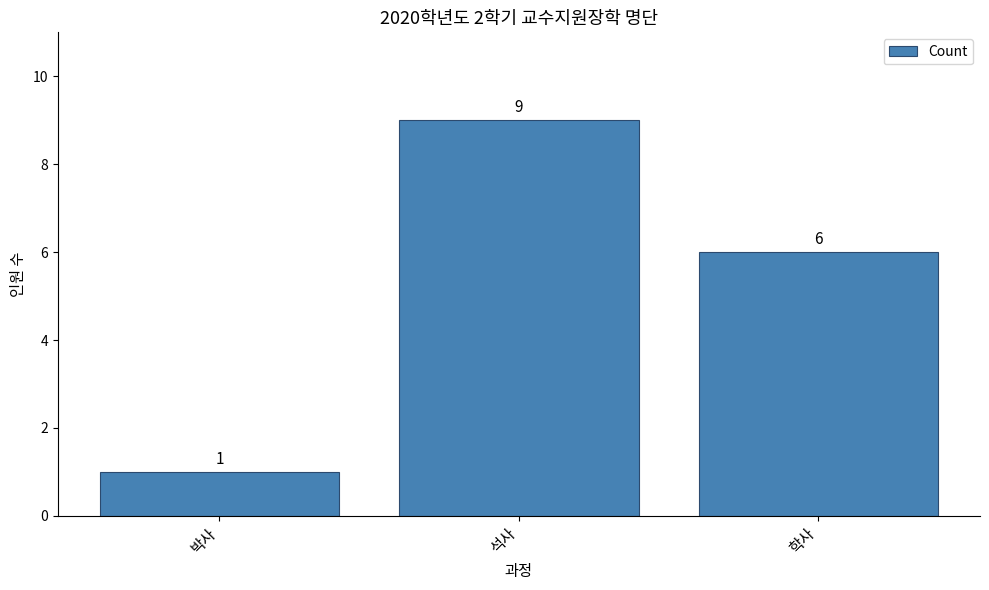

Are the bars horizontal?

No